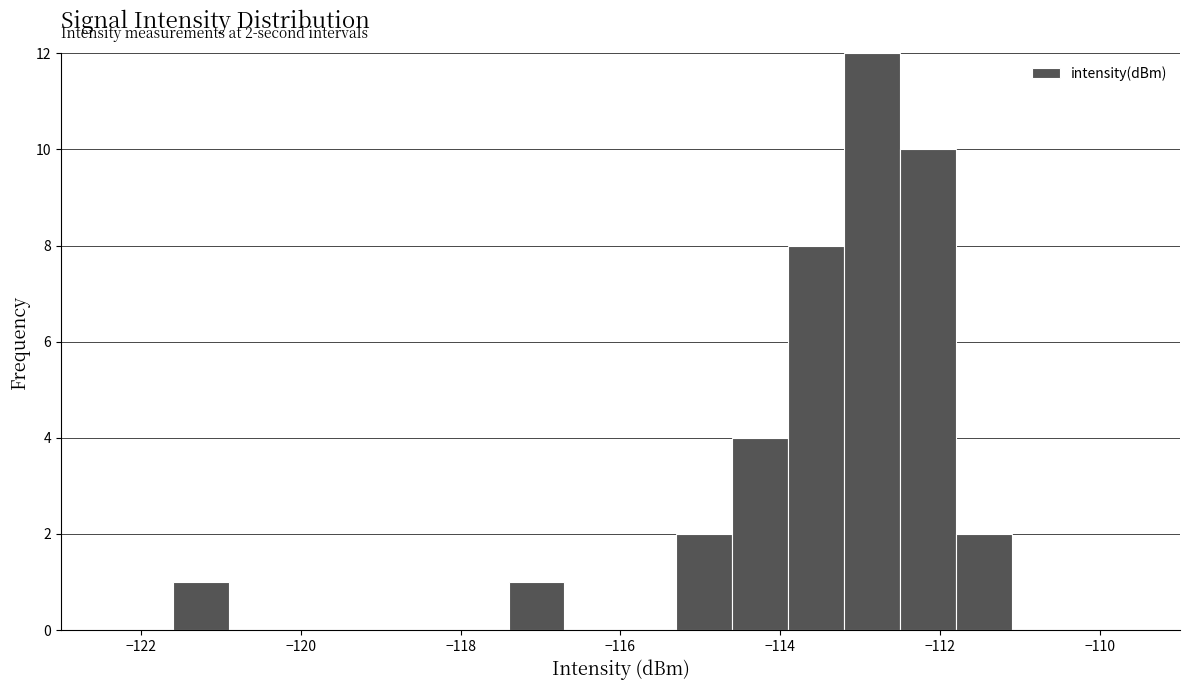

Read against the x-axis, roughly where is the centre of the tallest bar?

-112.8